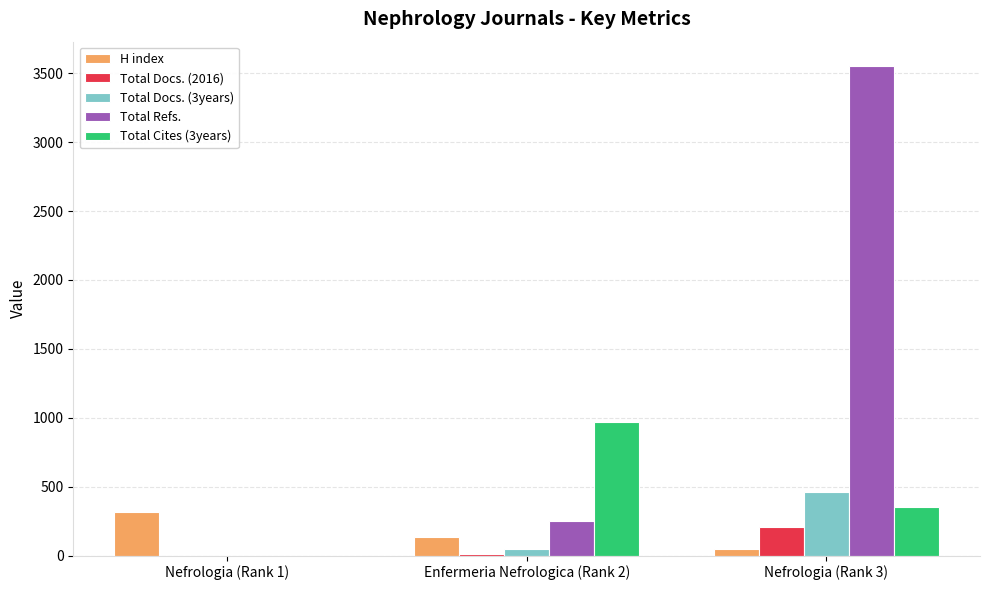

What is the average value of the Total Docs. (3years) series?

170